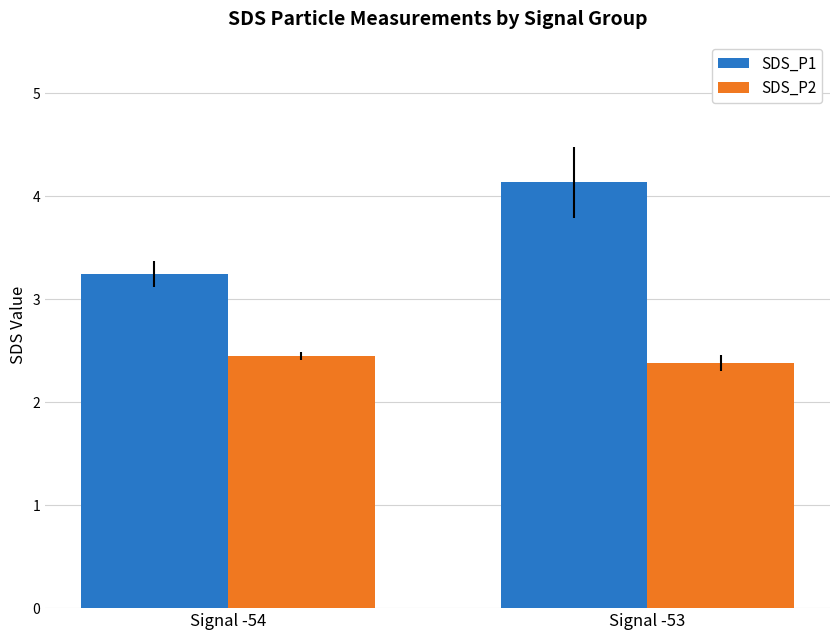

What is the greatest value displayed?

4.1